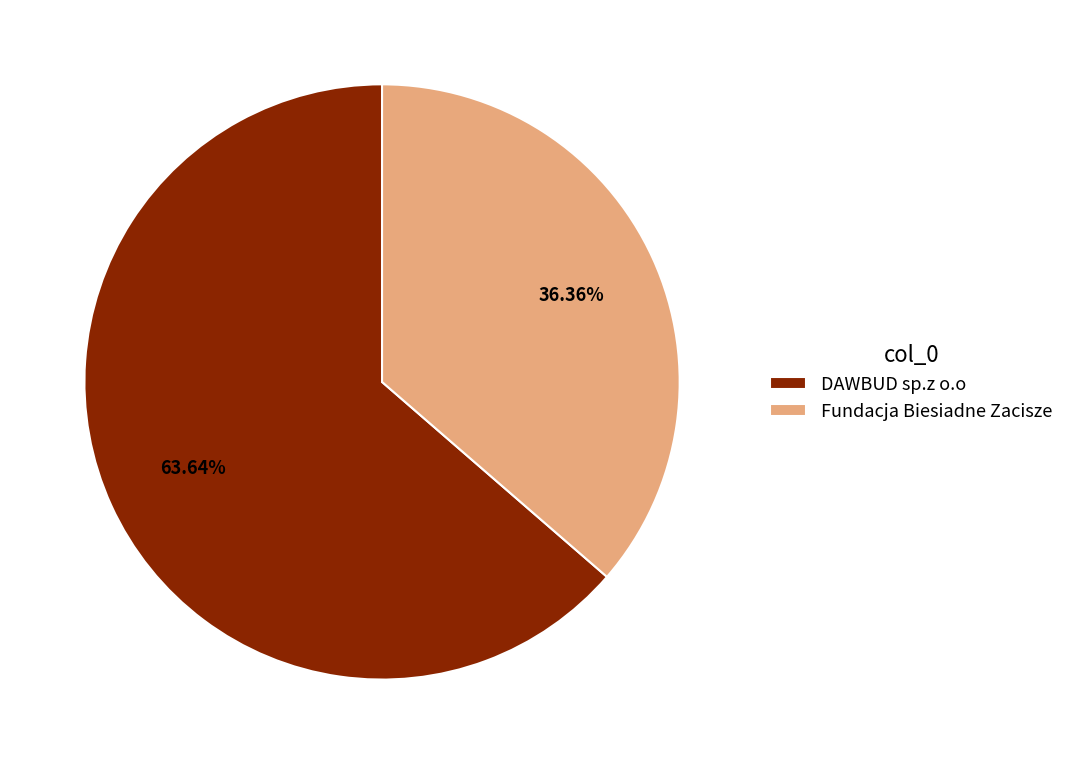

How many slices are in this pie chart?

2